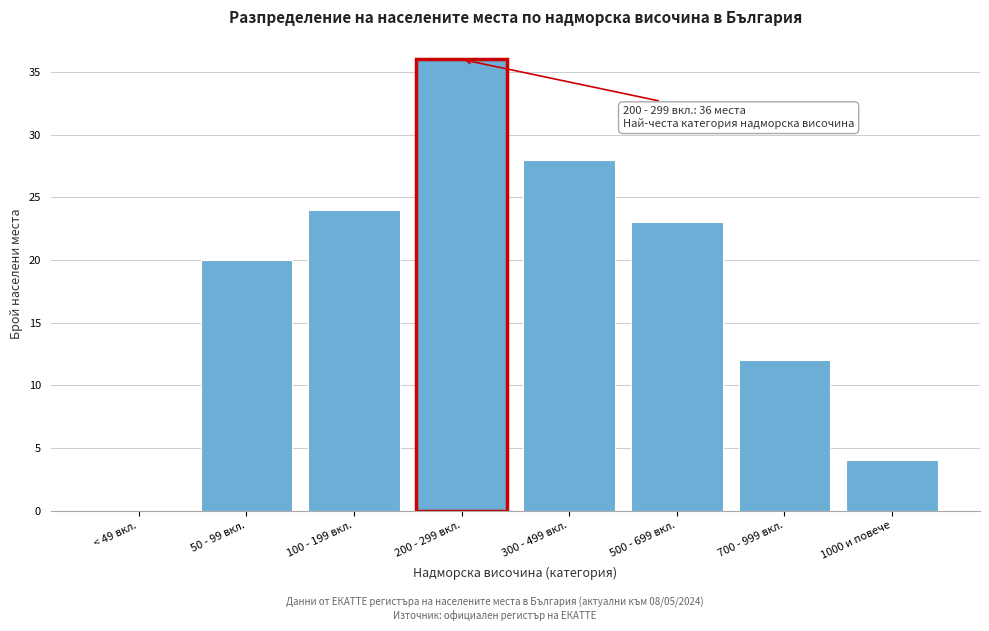

Reading left to right, extract all data points from this chart.

< 49 вкл.=0	50 - 99 вкл.=20	100 - 199 вкл.=24	200 - 299 вкл.=36	300 - 499 вкл.=28	500 - 699 вкл.=23	700 - 999 вкл.=12	1000 и повече=4